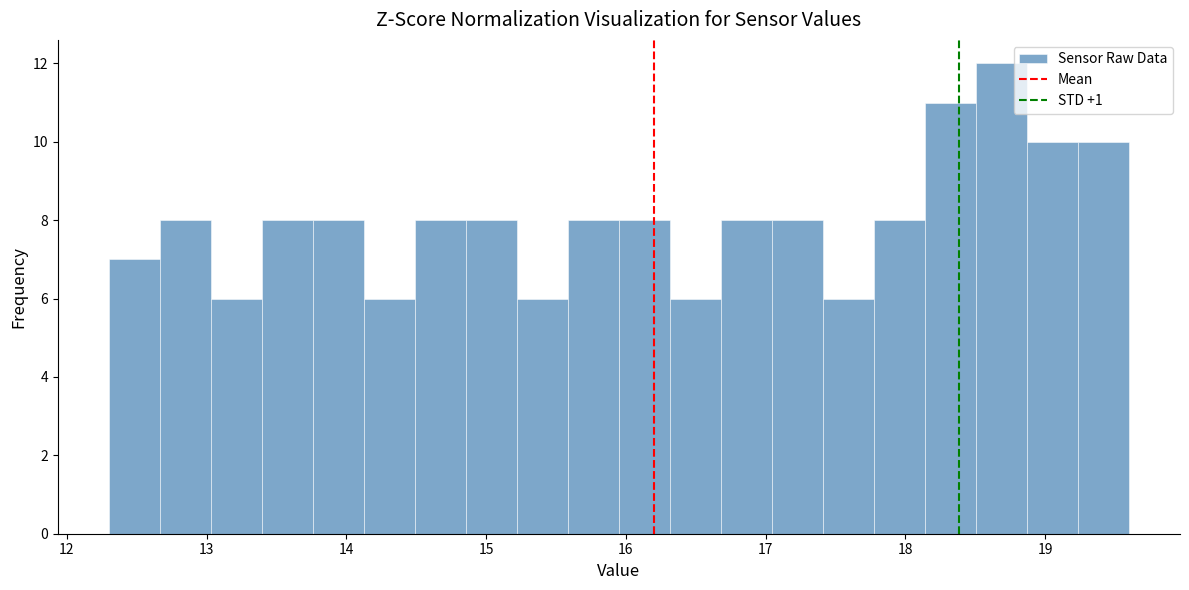

Read against the x-axis, roughly where is the centre of the tallest bar?

18.7